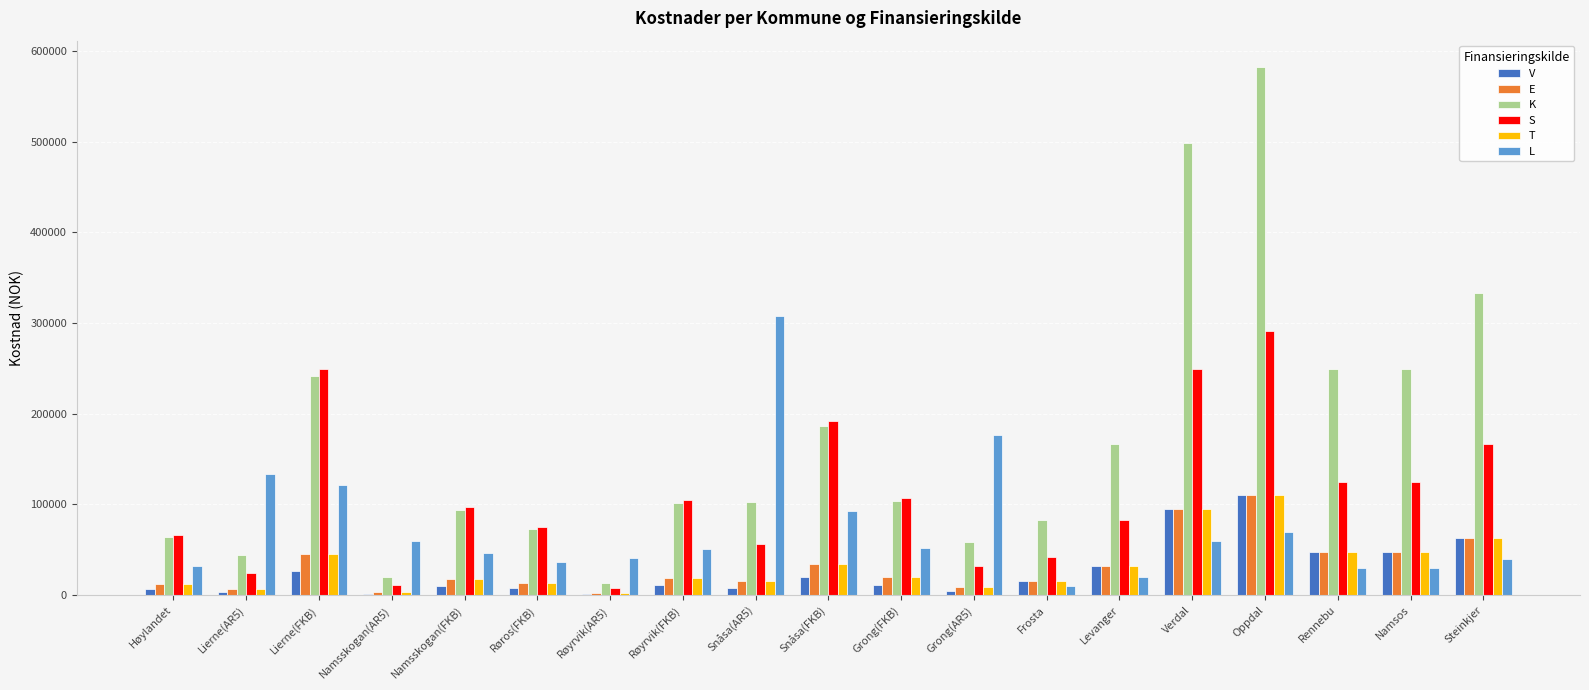

The E series shows 19542.6 at Grong(FKB). True or false?

True